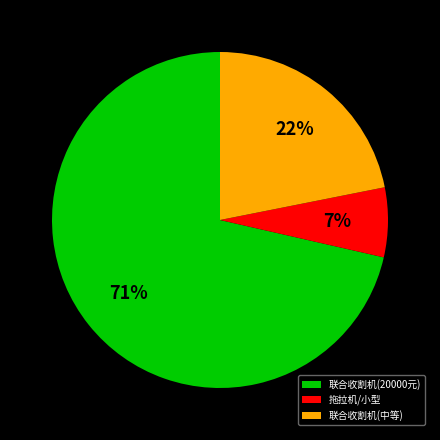

Which category has the biggest portion of the pie?

联合收割机(20000元)